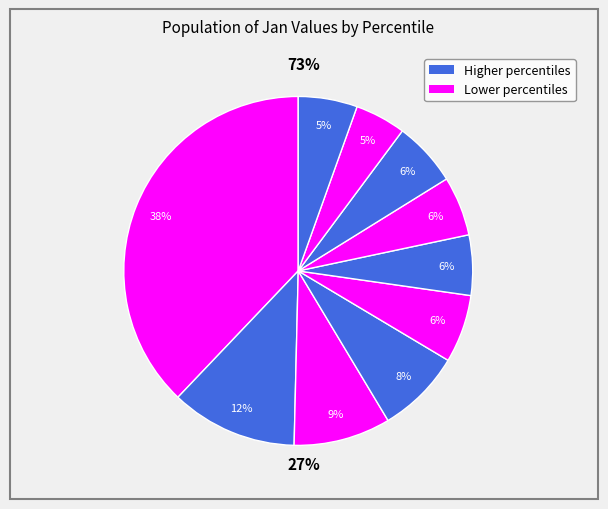

How many slices are in this pie chart?

10